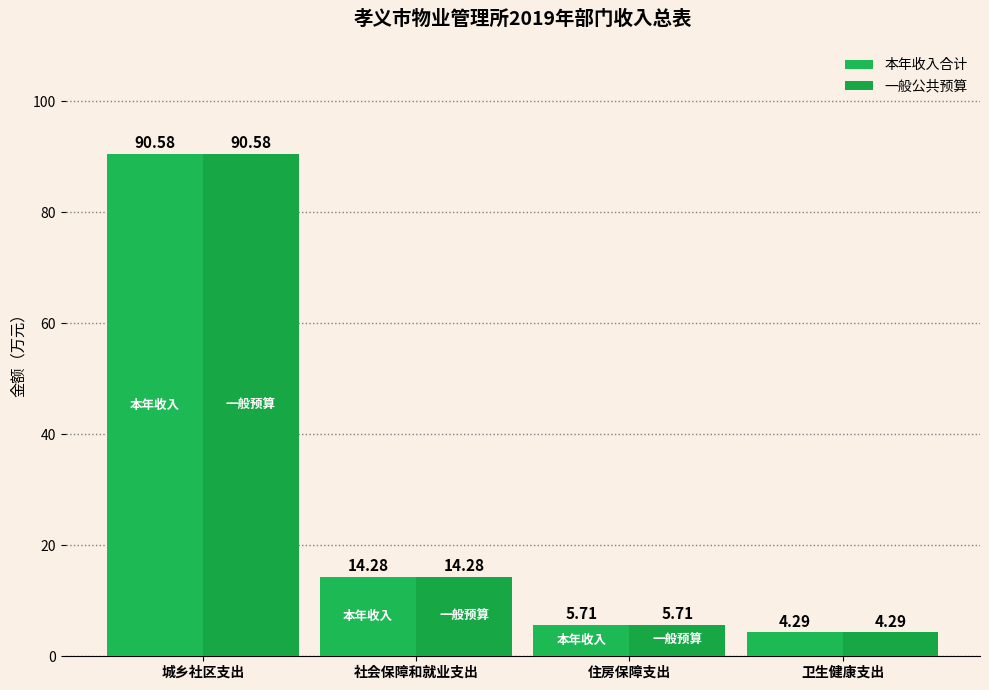

What is the value of the 一般公共预算 bar at the 1st from the left?

90.6